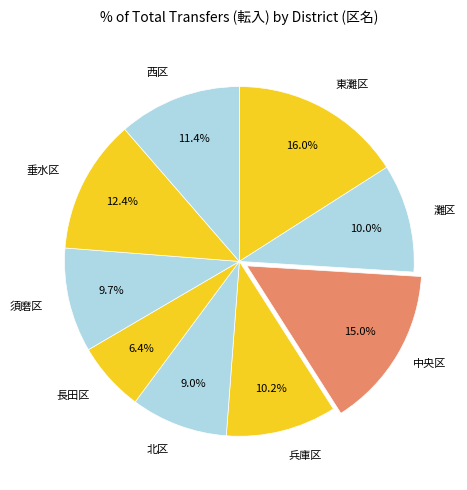

Which category has the smallest portion of the pie?

長田区